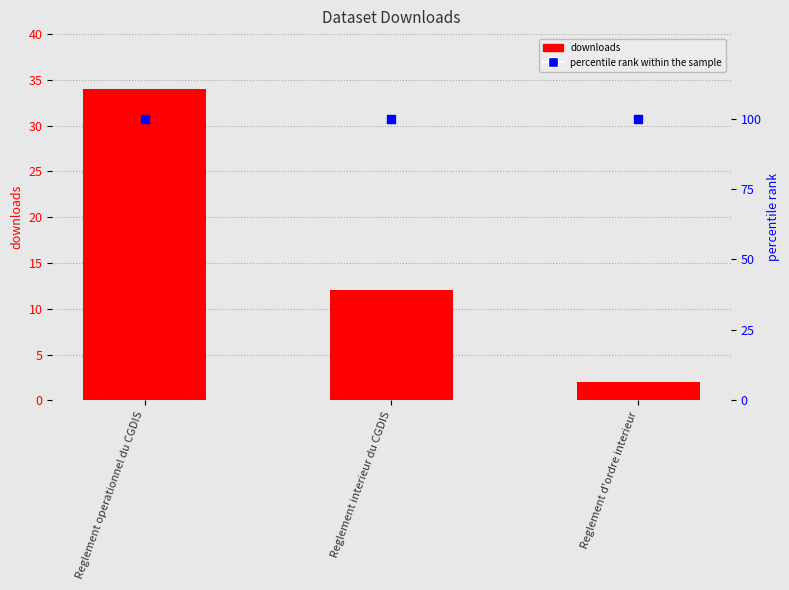

Which series reaches the maximum Y coordinate?

percentile rank within the sample